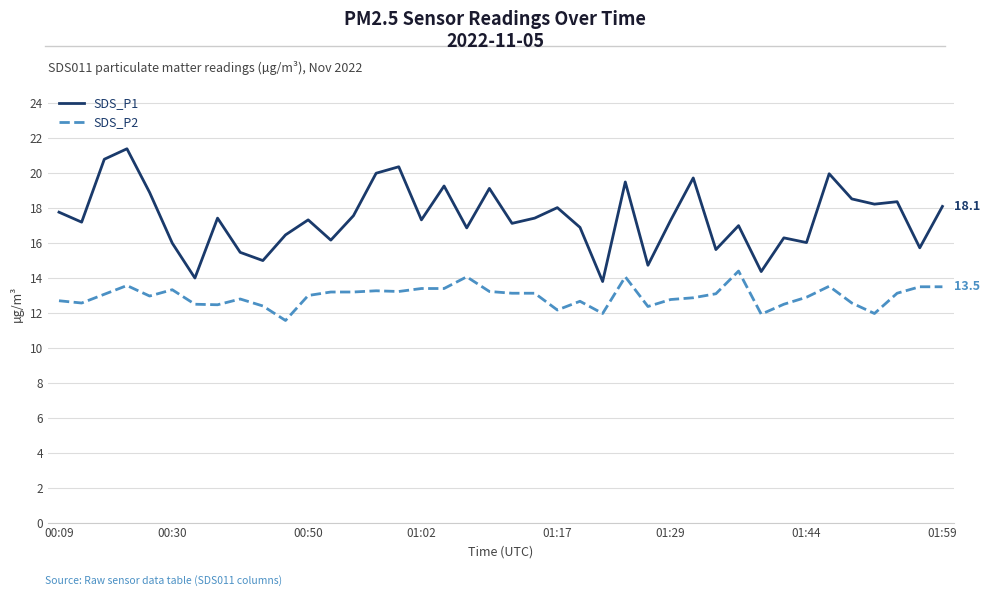

How many categories are shown in the chart?

40